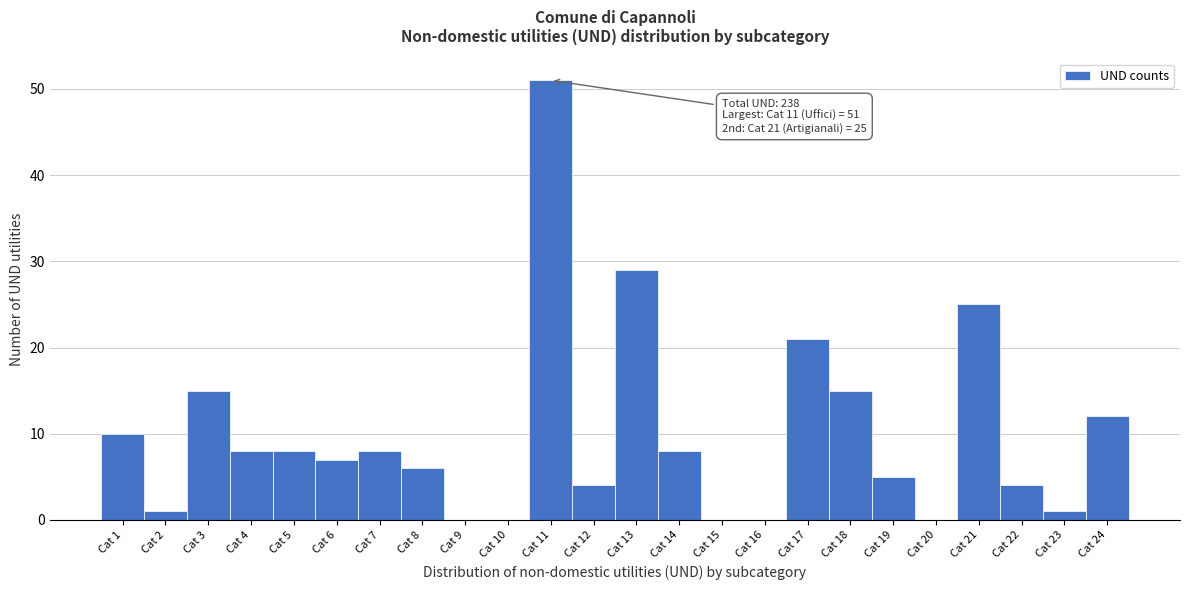

Reading left to right, what are all the values shown in this chart?

Cat 1=10	Cat 2=1	Cat 3=15	Cat 4=8	Cat 5=8	Cat 6=7	Cat 7=8	Cat 8=6	Cat 9=0	Cat 10=0	Cat 11=51	Cat 12=4	Cat 13=29	Cat 14=8	Cat 15=0	Cat 16=0	Cat 17=21	Cat 18=15	Cat 19=5	Cat 20=0	Cat 21=25	Cat 22=4	Cat 23=1	Cat 24=12